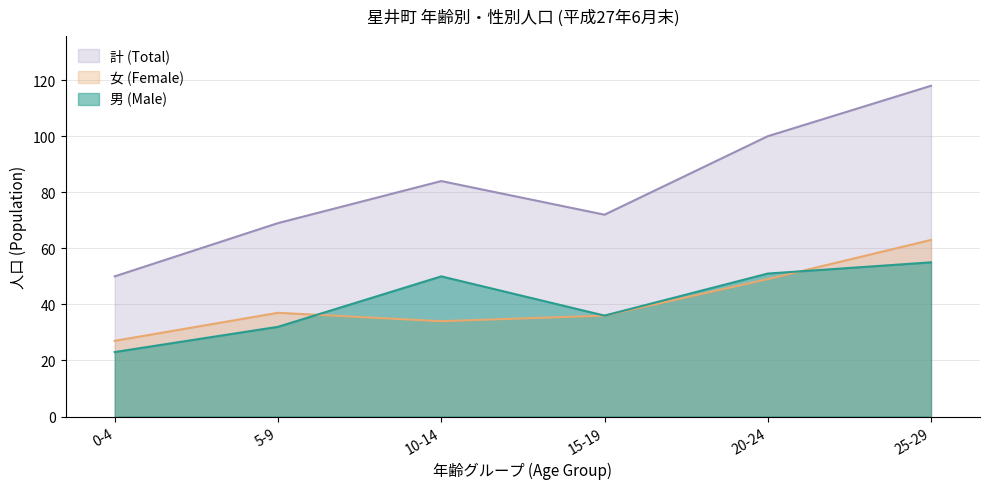

Between 15-19 and 25-29, which series saw the biggest shift?

計 (Total)